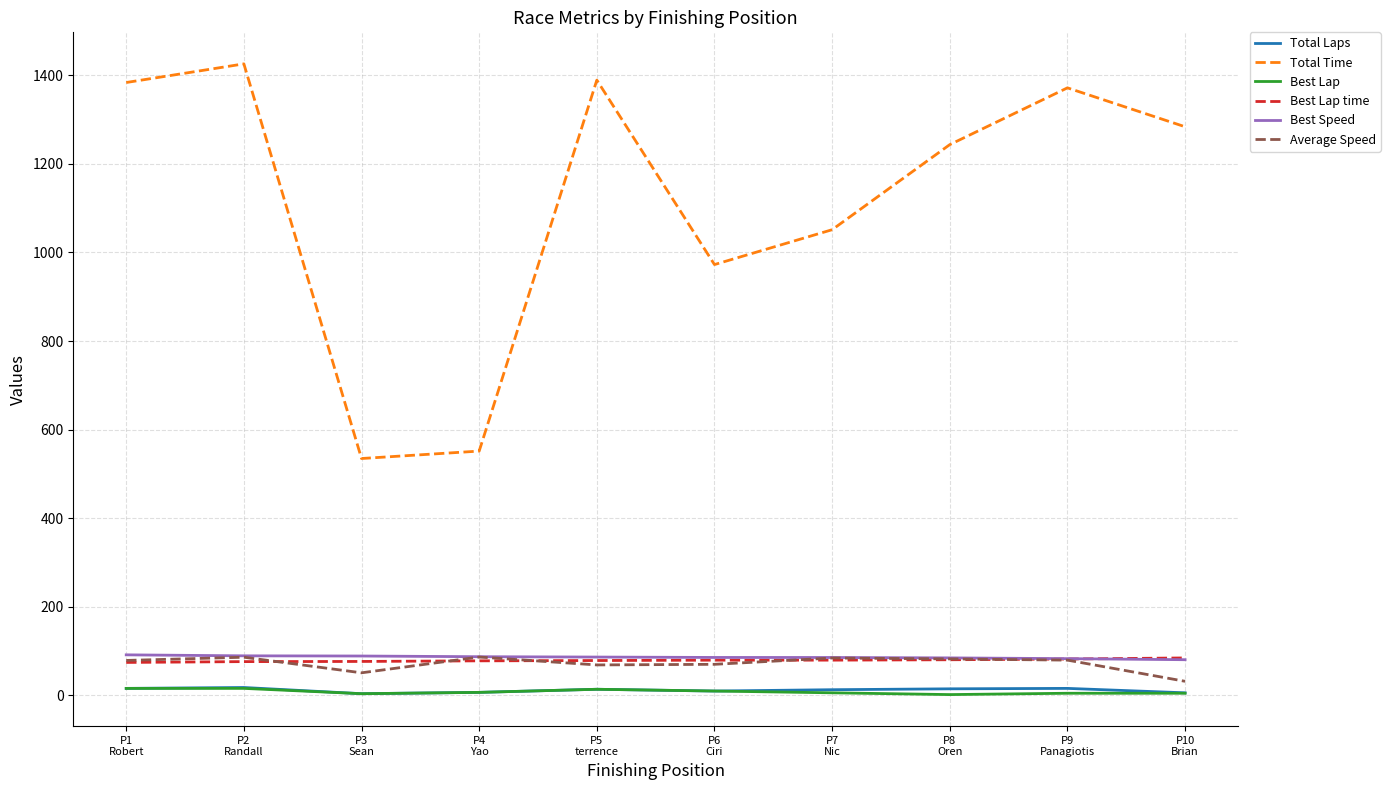

Where do Average Speed and Best Lap time first cross each other?

P2
Randall and P3
Sean